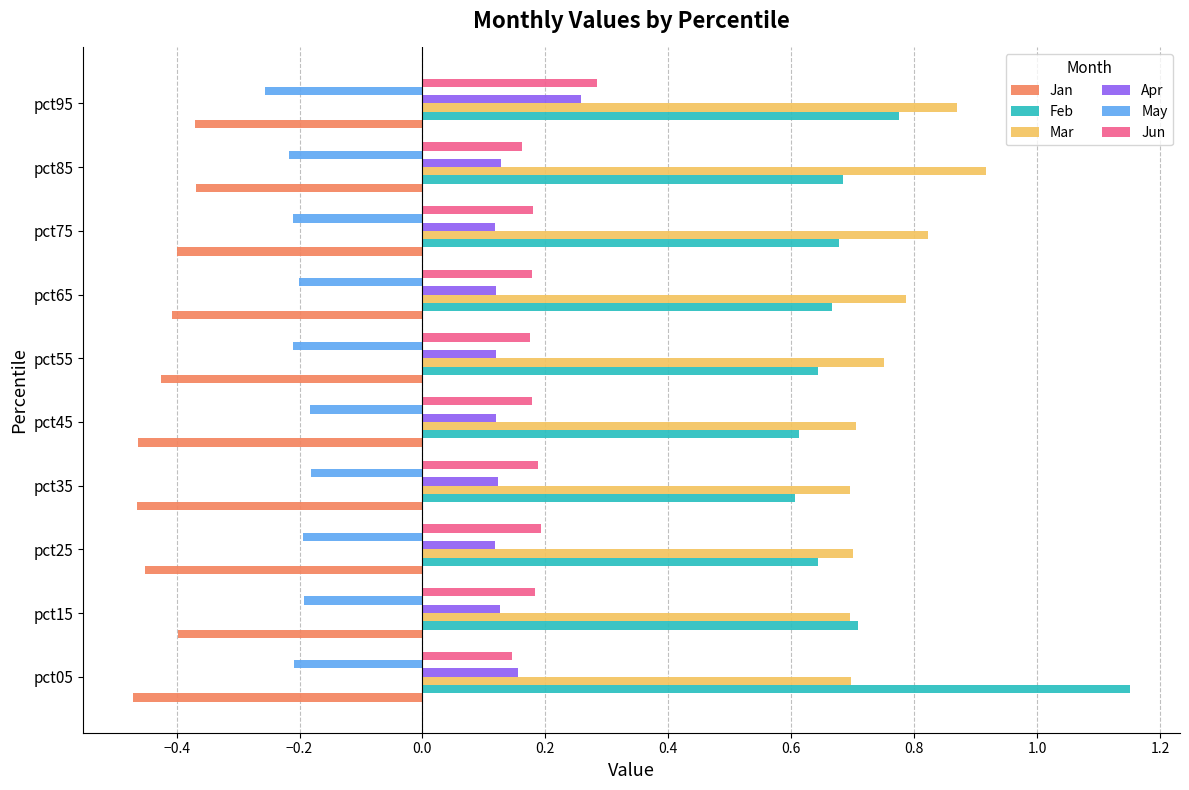

Which category has the highest value across all series?

pct05